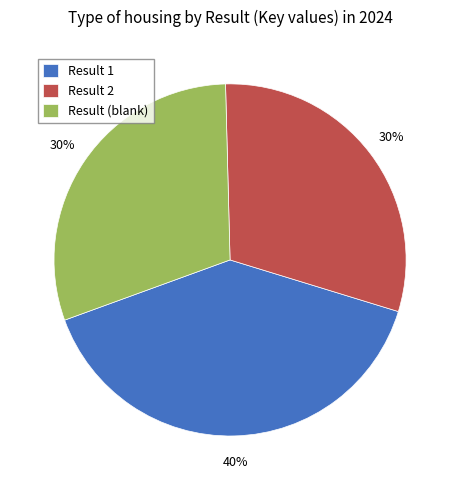

What percentage is the Result 2 slice, to the nearest percent?

30%